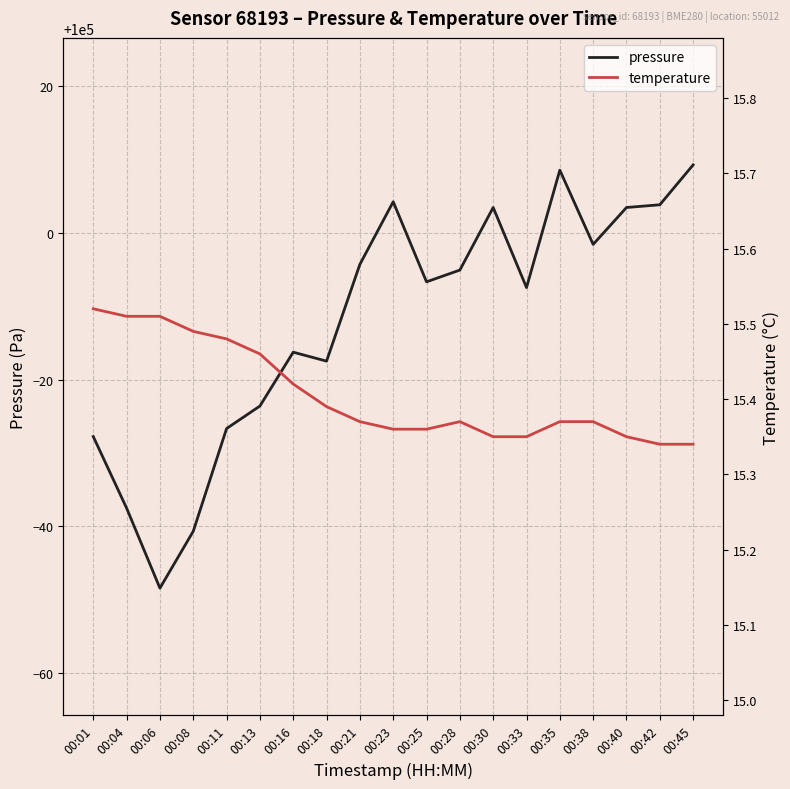

What is the spread (max minus min) of values at 00:23?

99988.9